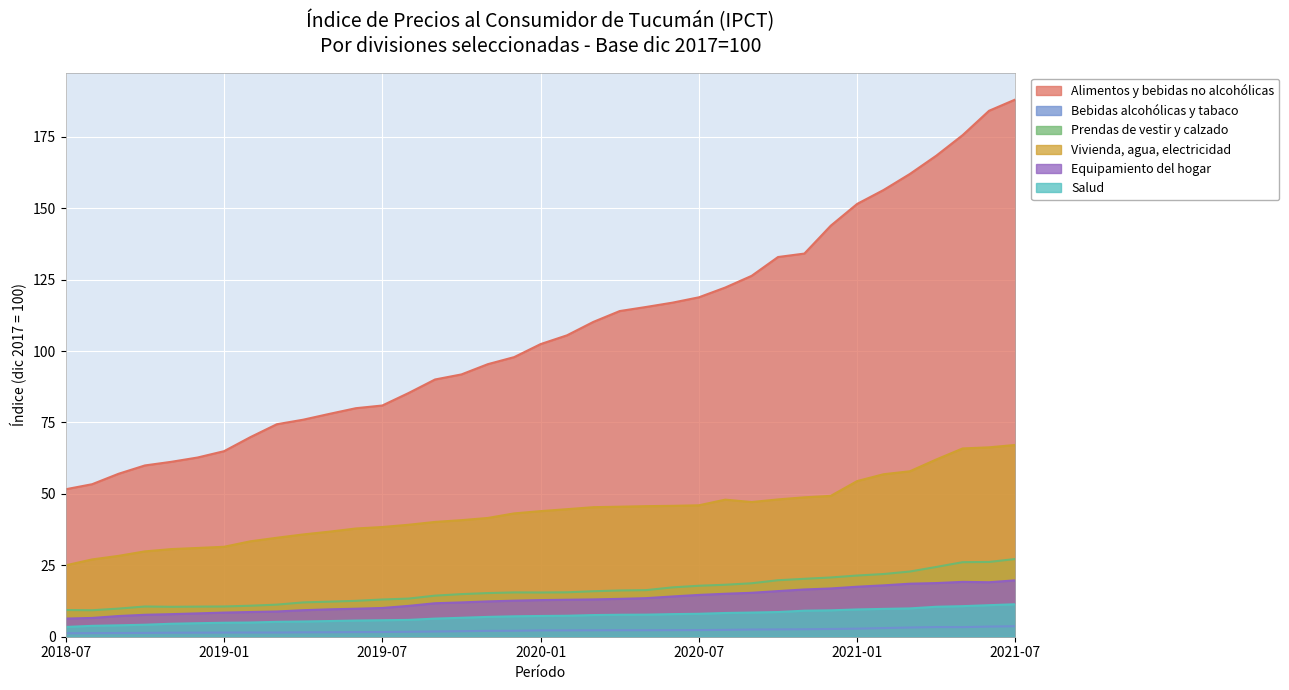

At which category is the sum across all series the highest?

2021-07